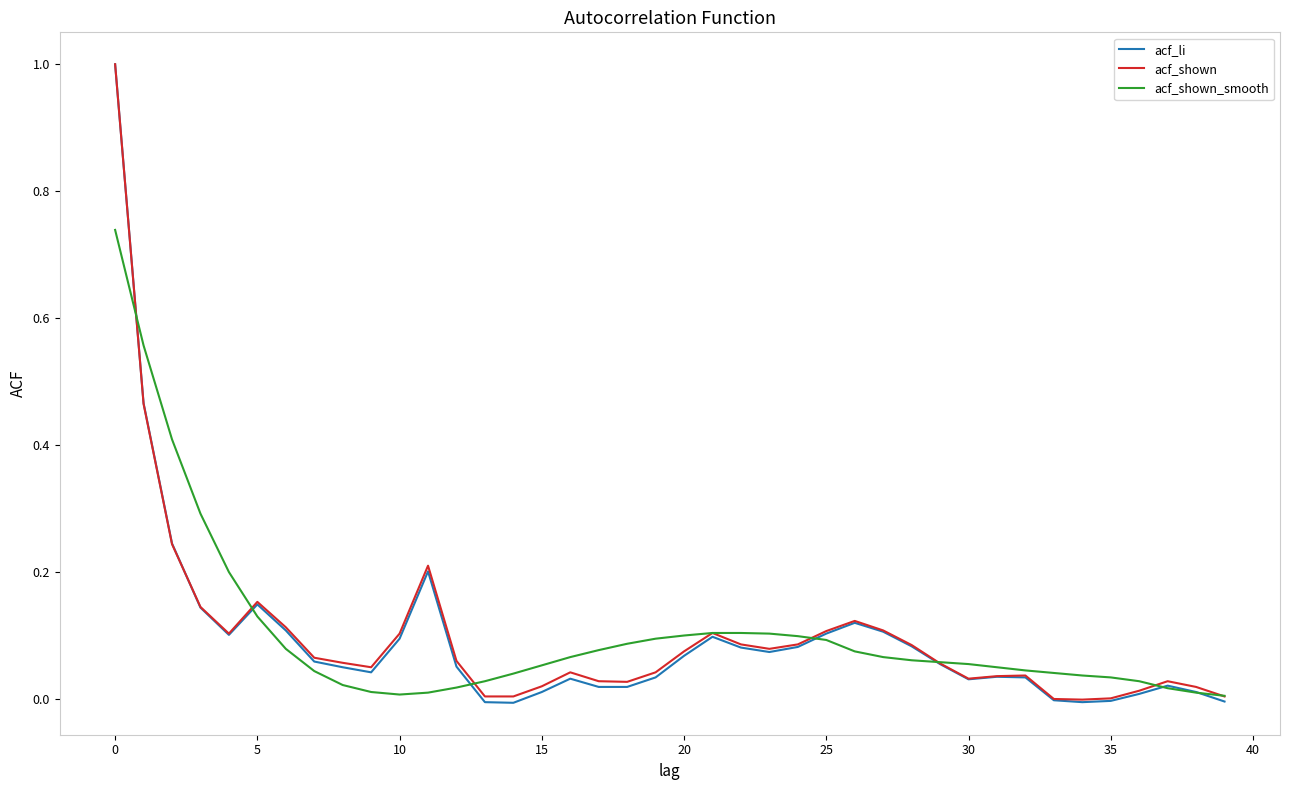

Which series has the largest range (max minus min)?

acf_li